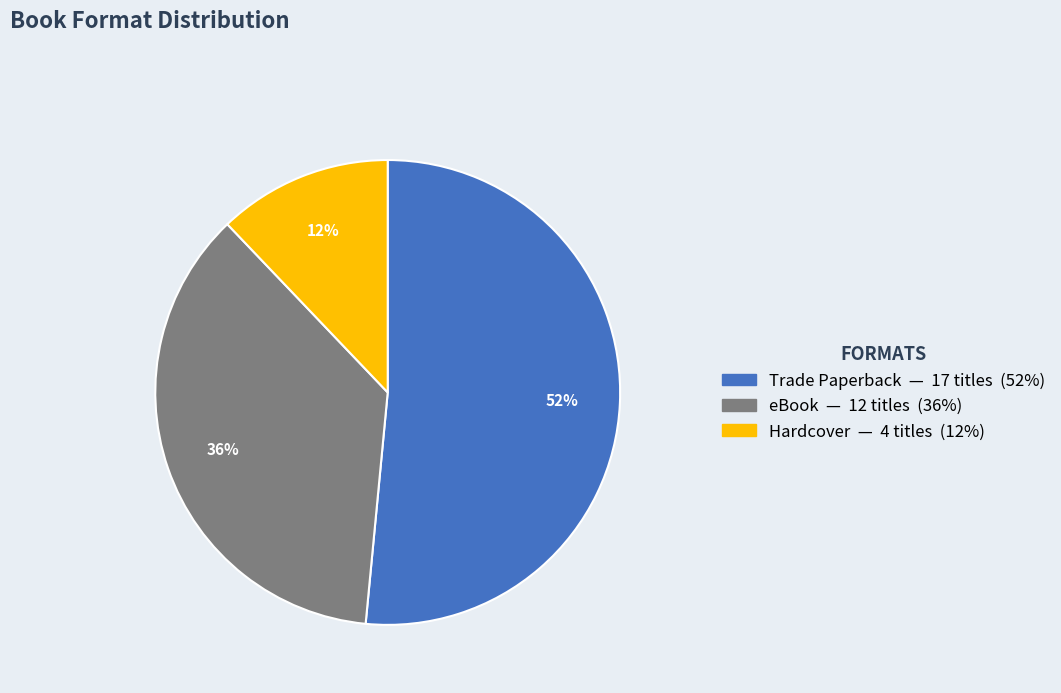

What is the smallest slice in the pie chart?

Hardcover